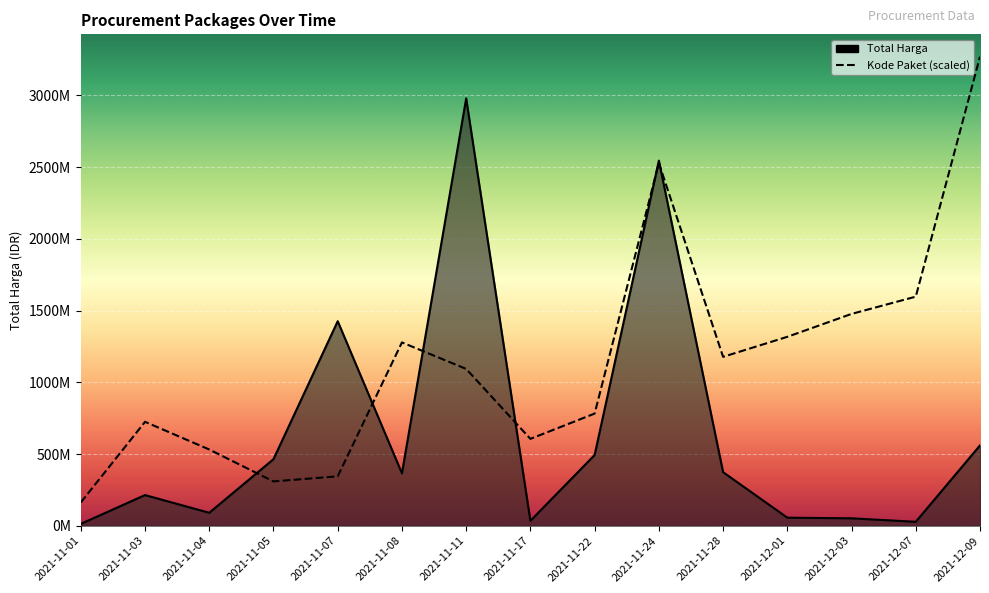

Read the Kode Paket value at 2021-11-08.

1073397823.5